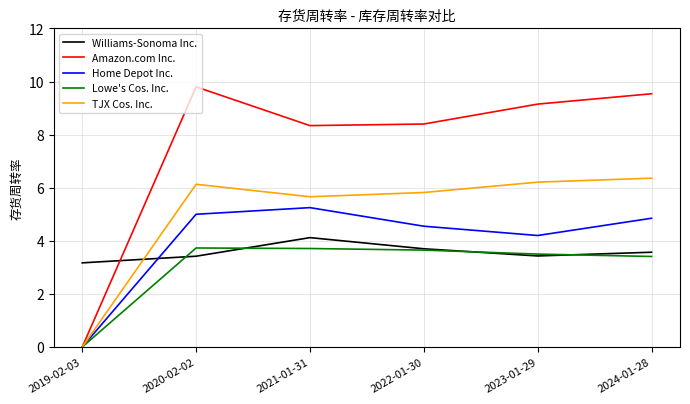

Is it true that Amazon.com Inc. equals 8.4 at 2022-01-30?

True